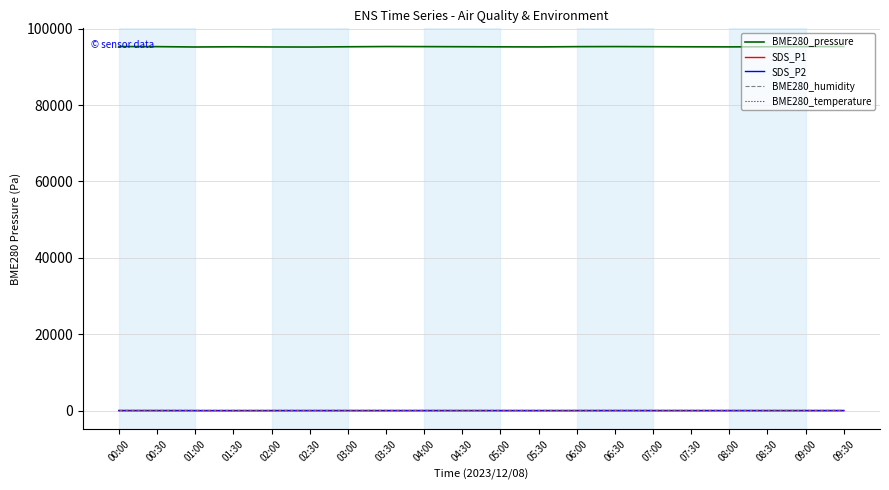

What is the minimum value for BME280_pressure?

95180.0